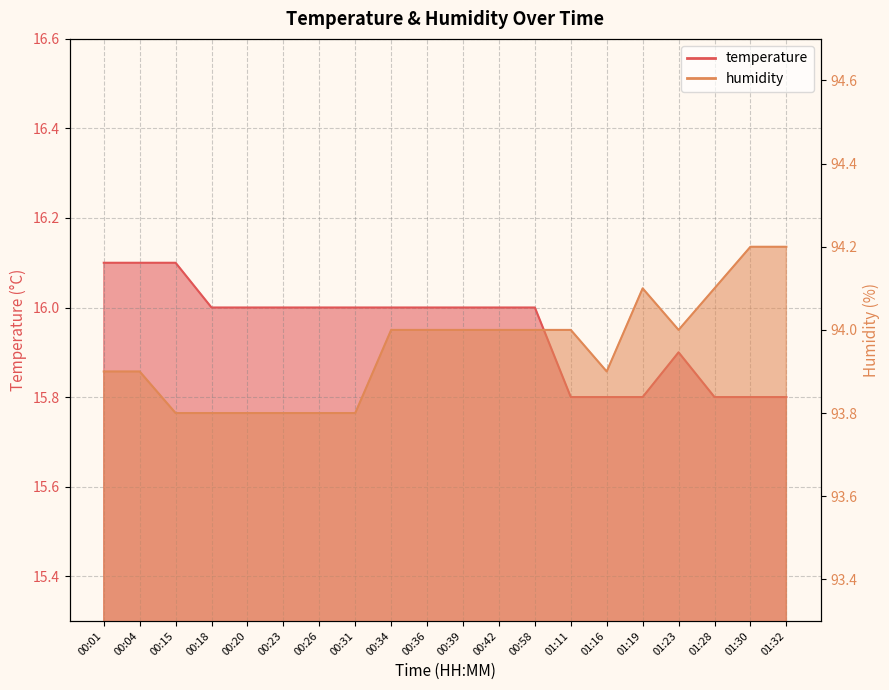

At which label does temperature first exceed 16?

00:01